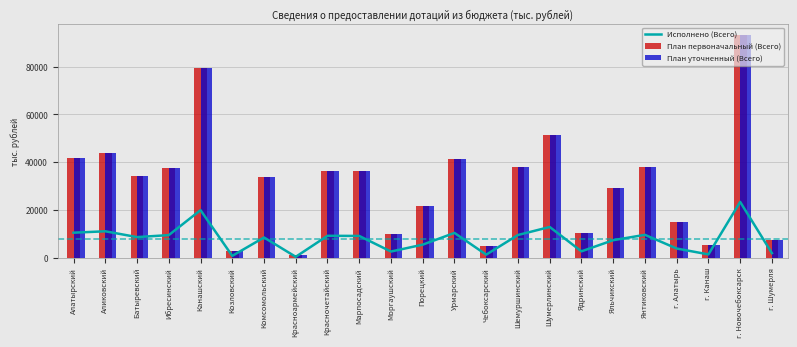

What is the sum of the План уточненный (Всего) values at Урмарский and Марпосадский?

77457.2